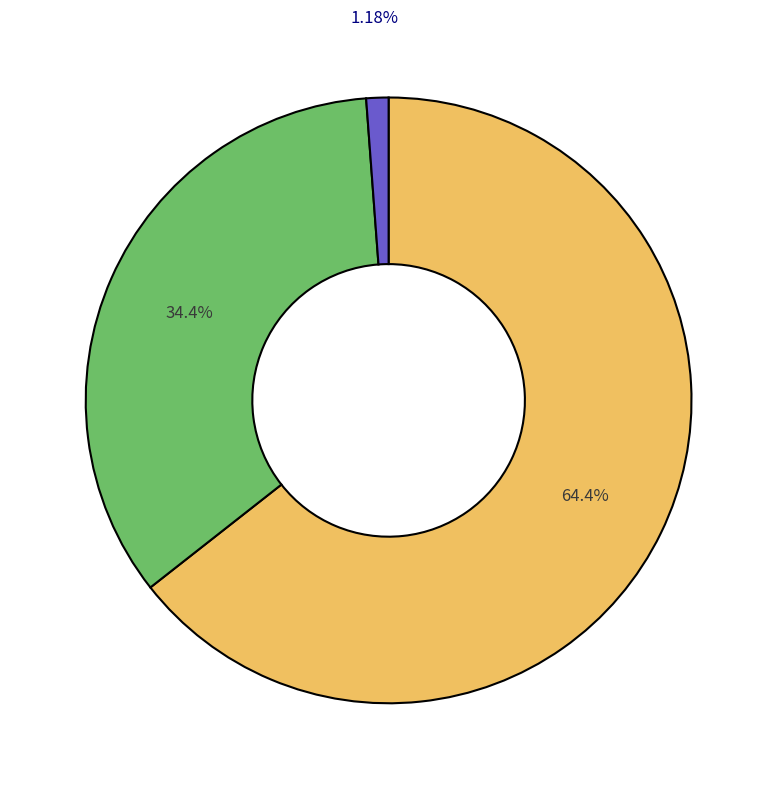

Is there a majority slice in this chart?

Yes